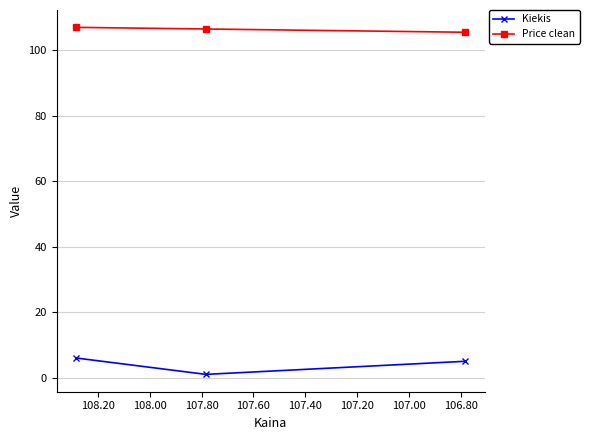

The value of Price clean at 106.60 is 23.7. True or false?

False